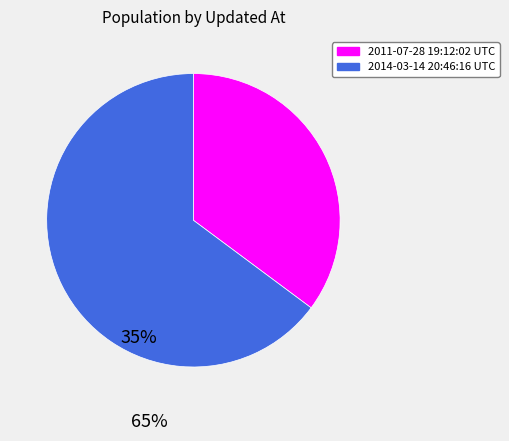

Do 2011-07-28 19:12:02 UTC and 2014-03-14 20:46:16 UTC together represent more than half of the pie?

Yes